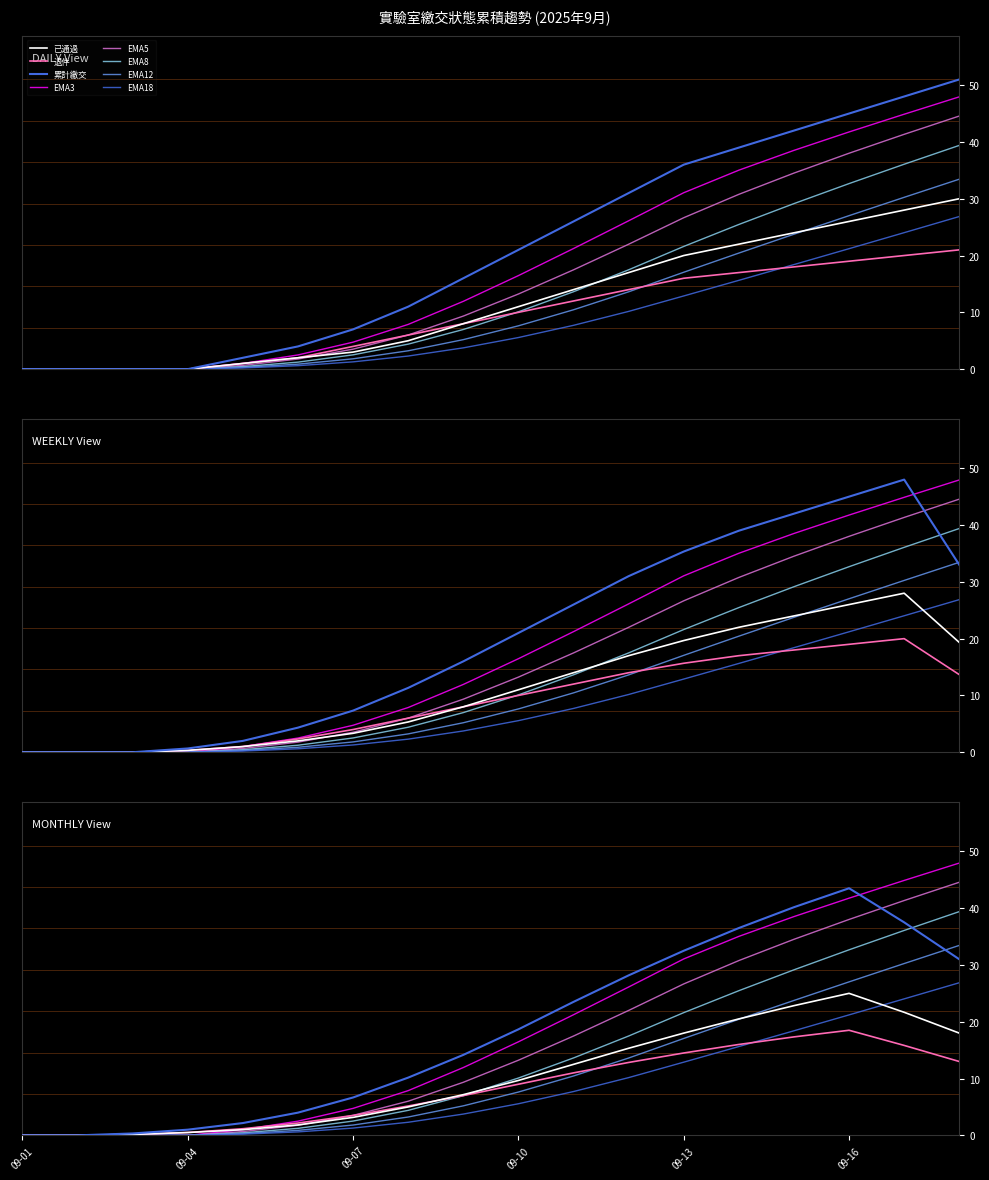

The 已通過 series shows 8 at 09-11. True or false?

False